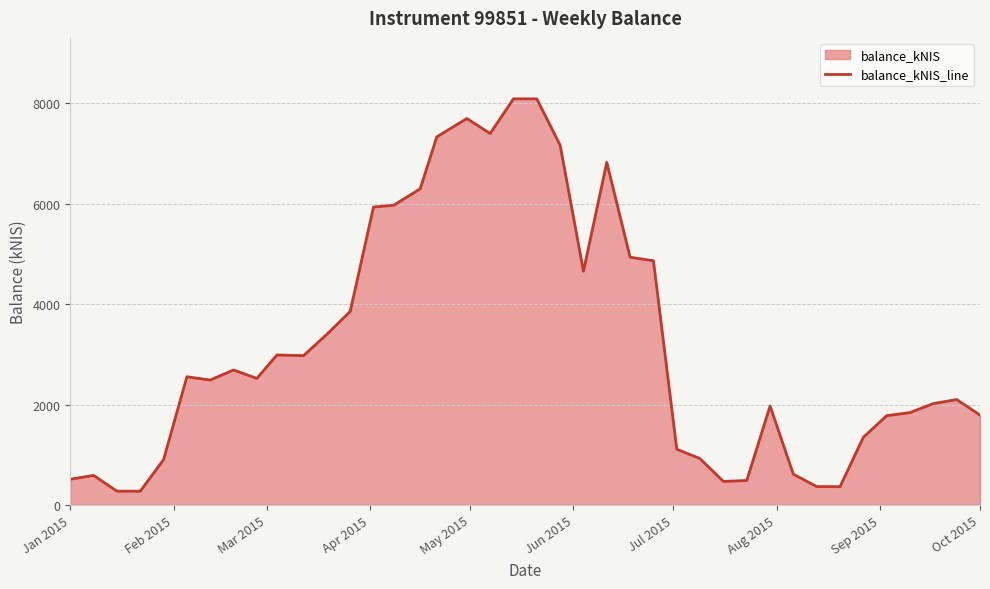

How many values exceed 2520?

20